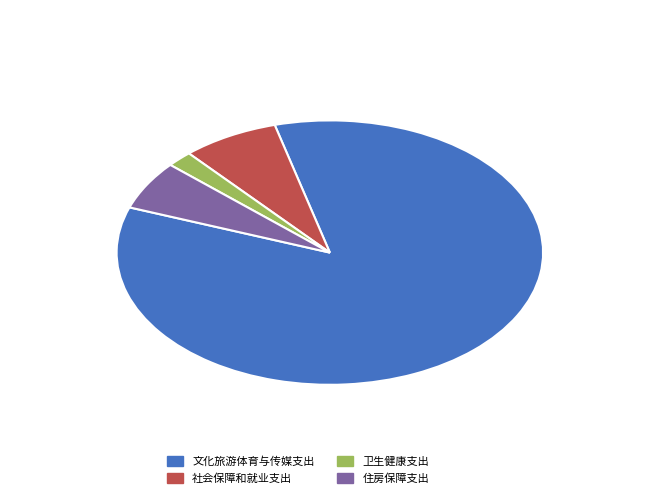

Does 卫生健康支出 represent more than half of the total?

No